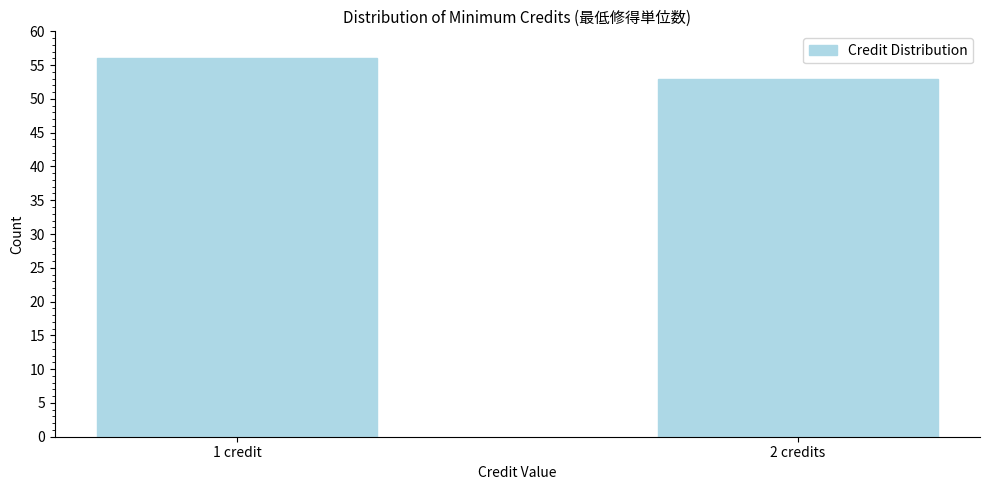

Reading left to right, what are all the values shown in this chart?

56	53